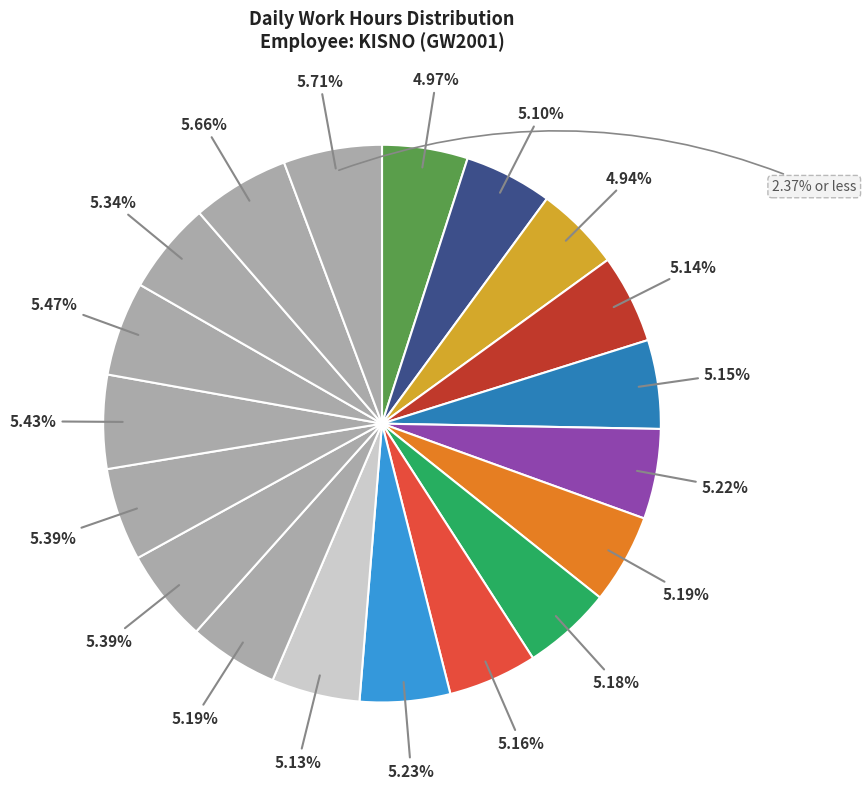

Is there a majority slice in this chart?

No